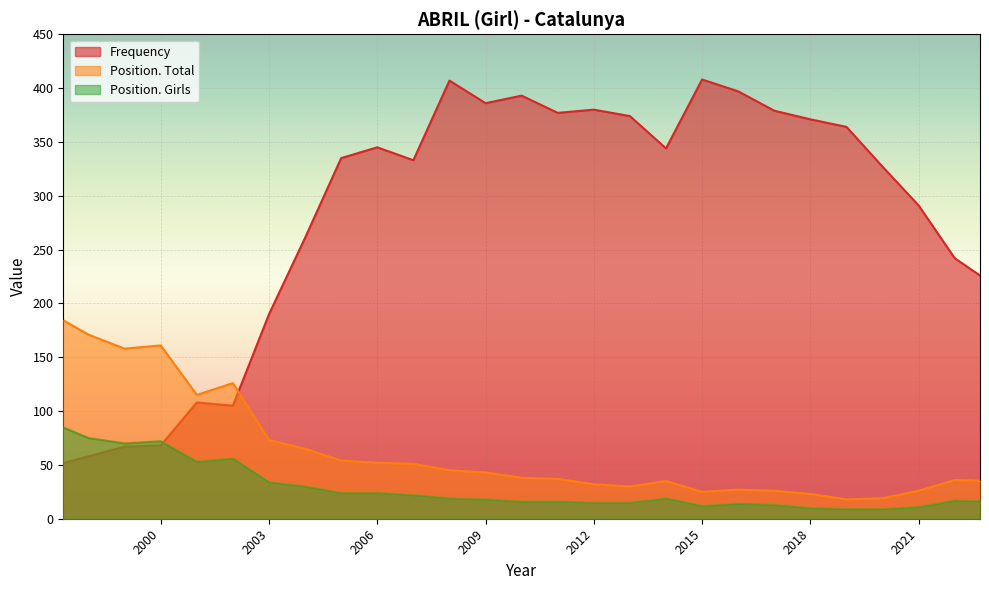

True or false: Position. Girls and Position. Total cross at least once.

False